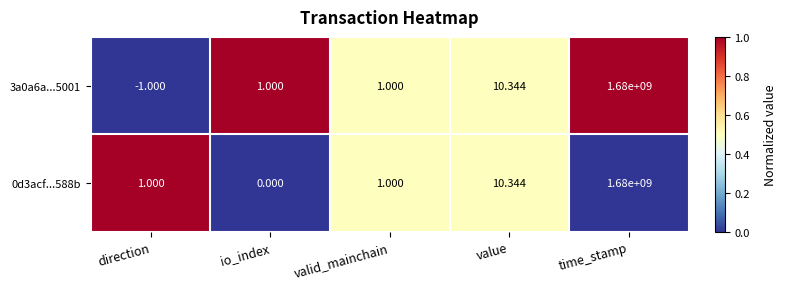

At which category is the sum across all series the highest?

time_stamp